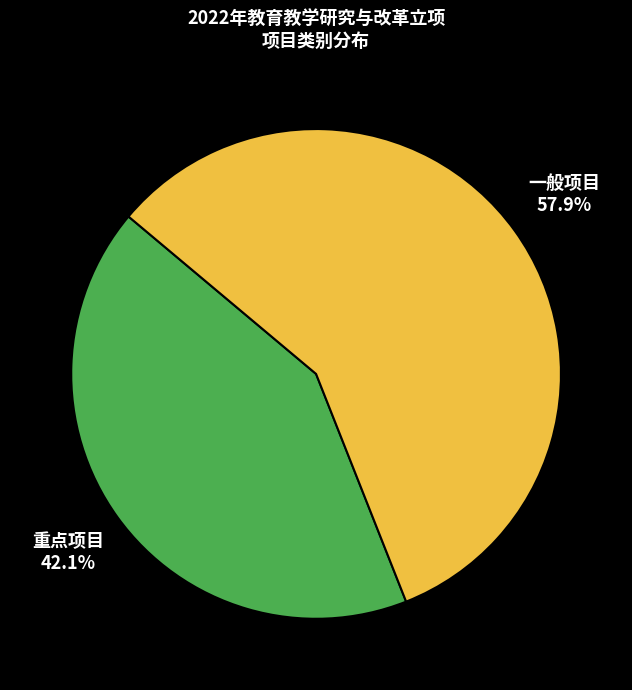

Is there any slice that represents more than half of the pie?

Yes